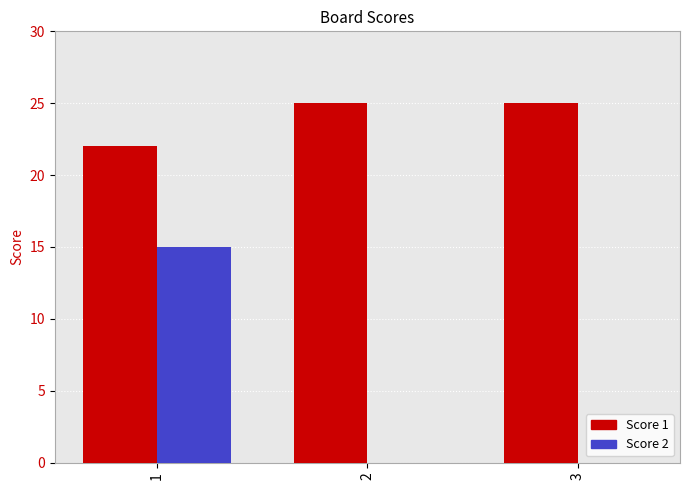

The Score 2 series shows 0 at 3. True or false?

True